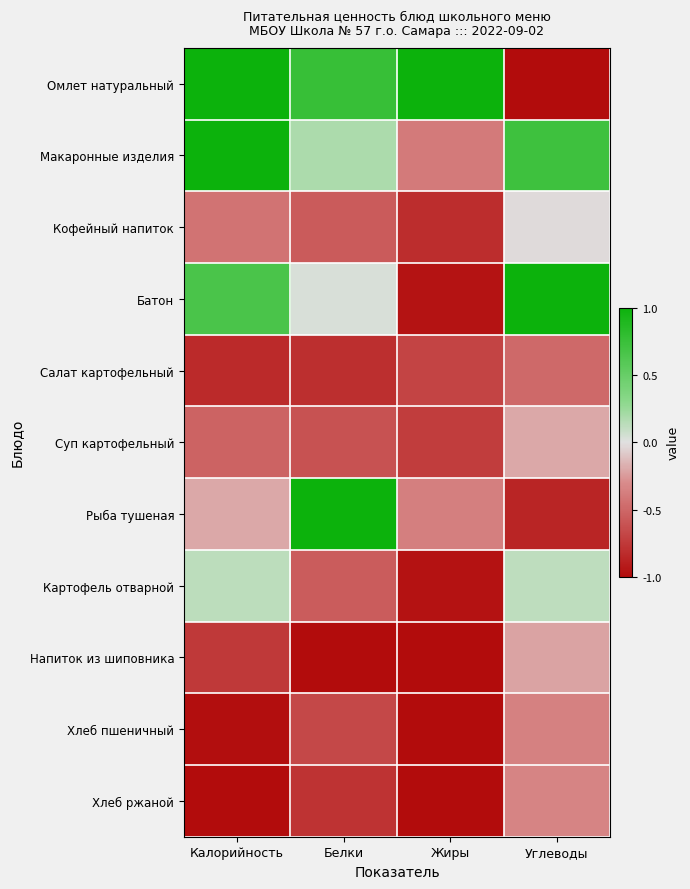

Which has a higher value, Белки or Углеводы?

Белки